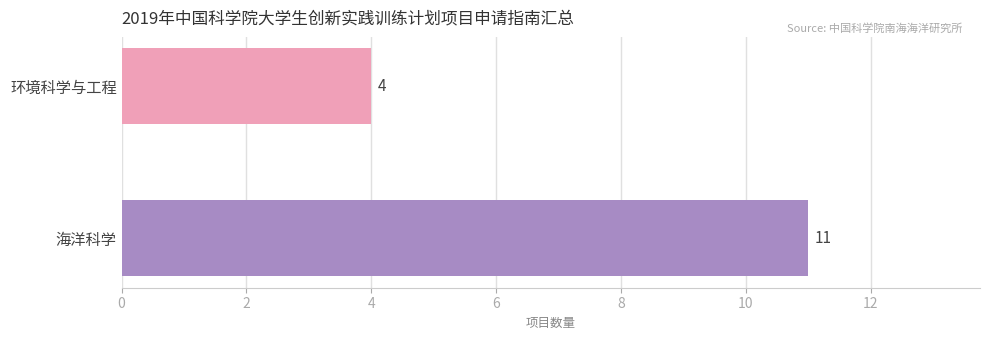

What is the smallest value displayed?

4